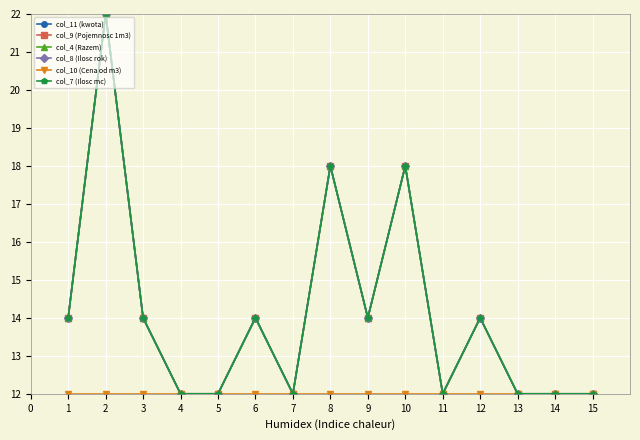

Which series has the largest total across all categories?

col_11 (kwota)